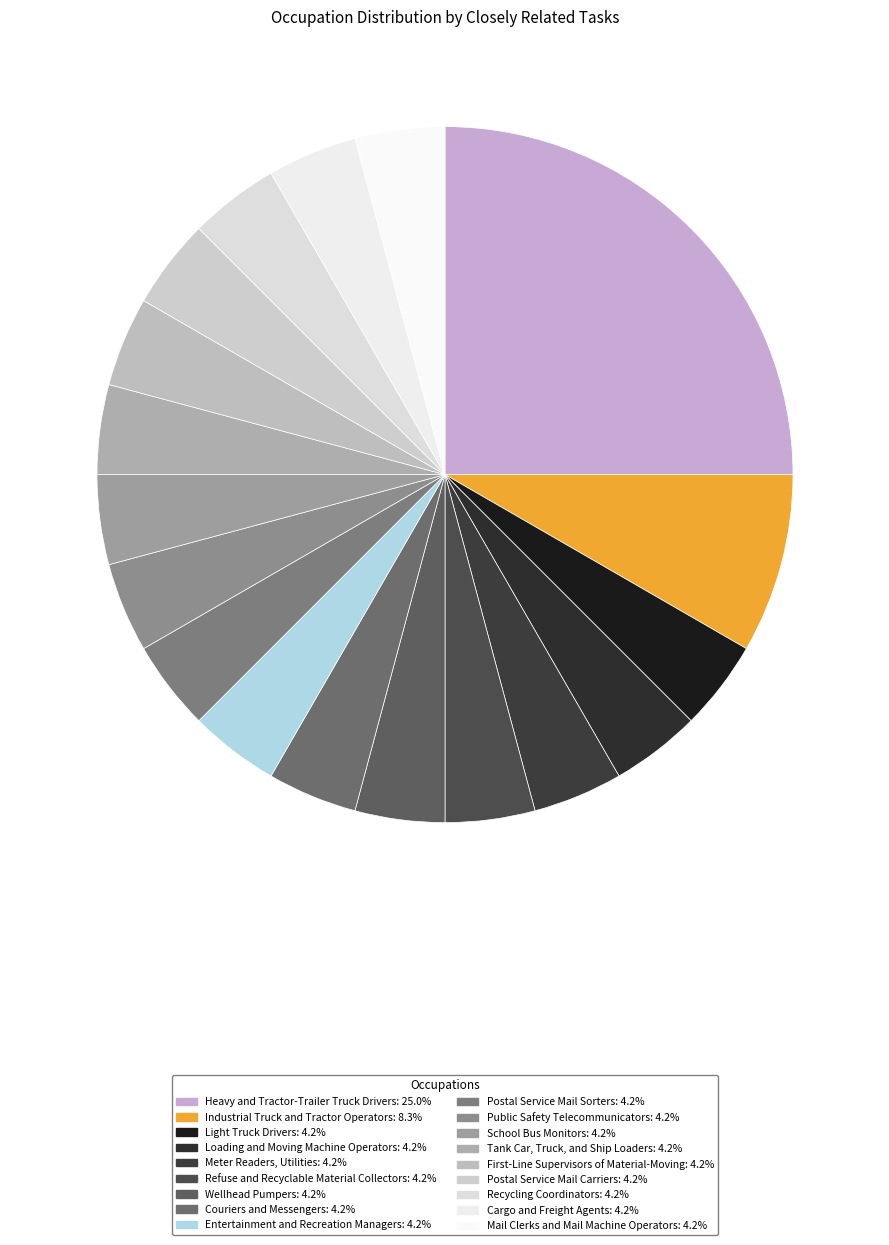

To the nearest percent, what is the difference between the largest and smallest slice percentages?

21%